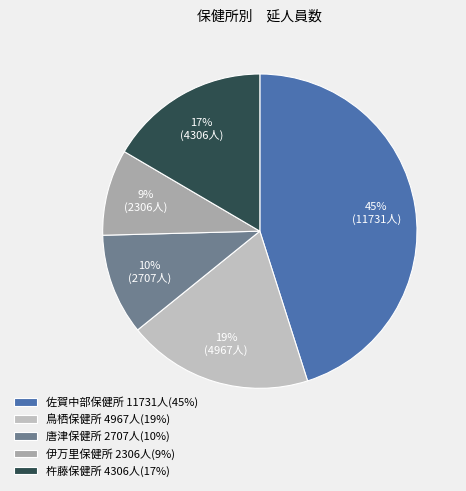

Rank the categories by value from highest to lowest.

佐賀中部保健所, 鳥栖保健所, 杵藤保健所, 唐津保健所, 伊万里保健所